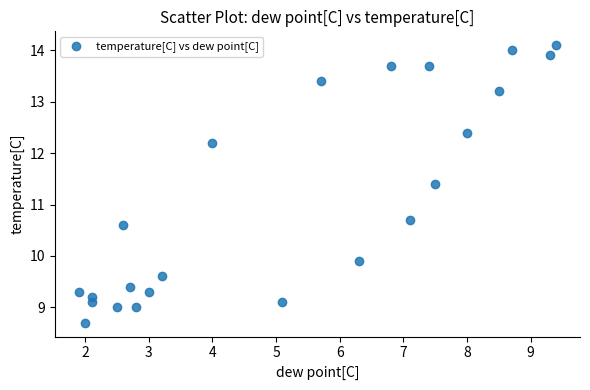

What is the range of X values (max minus min)?

7.5